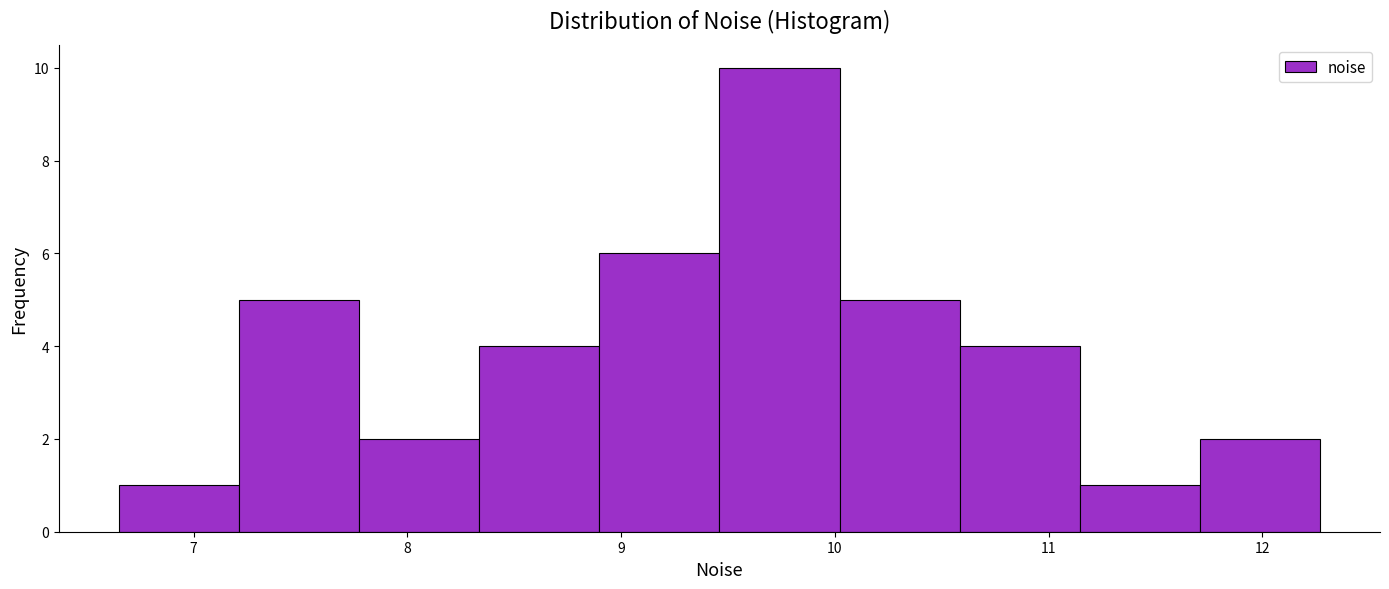

Reading left to right, list every bar in this chart as the range it spans on the x-axis followed by its height. Neither the bar edges nor the heights are printed on the chart, so give them approximately, as read against the axes.

6.7 to 7.2: 1
7.2 to 7.8: 5
7.8 to 8.3: 2
8.3 to 8.9: 4
8.9 to 9.5: 6
9.5 to 10.0: 10
10.0 to 10.6: 5
10.6 to 11.1: 4
11.1 to 11.7: 1
11.7 to 12.3: 2